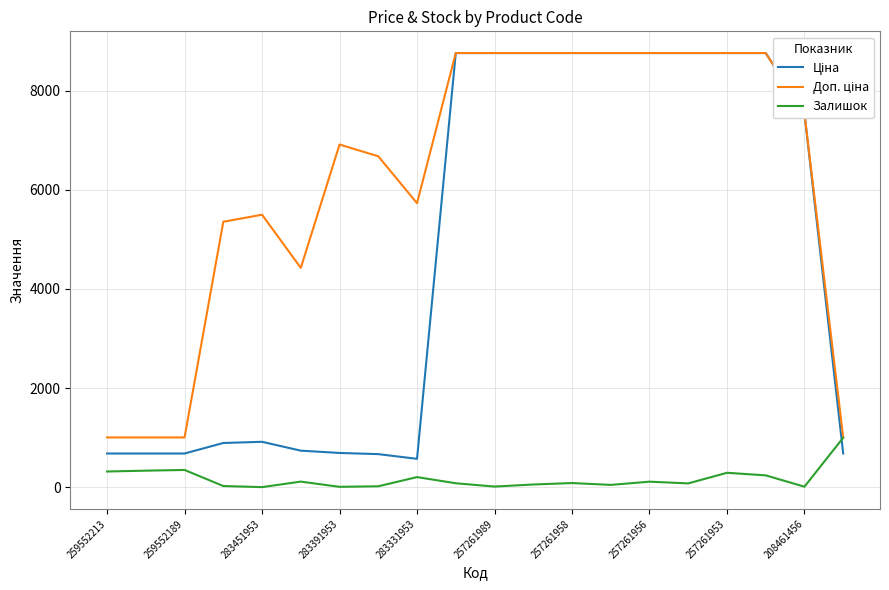

Reading left to right, transcribe all the data shown in this chart.

Ціна: 679.8	679.8	679.8	892.2	915.8	737.2	691.0	667.4	572.7	8755.5	8755.5	8755.5	8755.5	8755.5	8755.5	8755.5	8755.5	8755.5	7539.3	679.8
Доп. ціна: 1004.1	1004.1	1004.1	5353.1	5495.0	4423.0	6910.3	6673.6	5727.0	8755.5	8755.5	8755.5	8755.5	8755.5	8755.5	8755.5	8755.5	8755.5	7539.3	1004.1
Залишок: 317.0	334.0	348.0	24.0	2.0	113.0	8.0	19.0	204.0	80.0	13.0	55.0	84.0	47.0	112.0	77.0	291.0	239.0	11.0	998.0